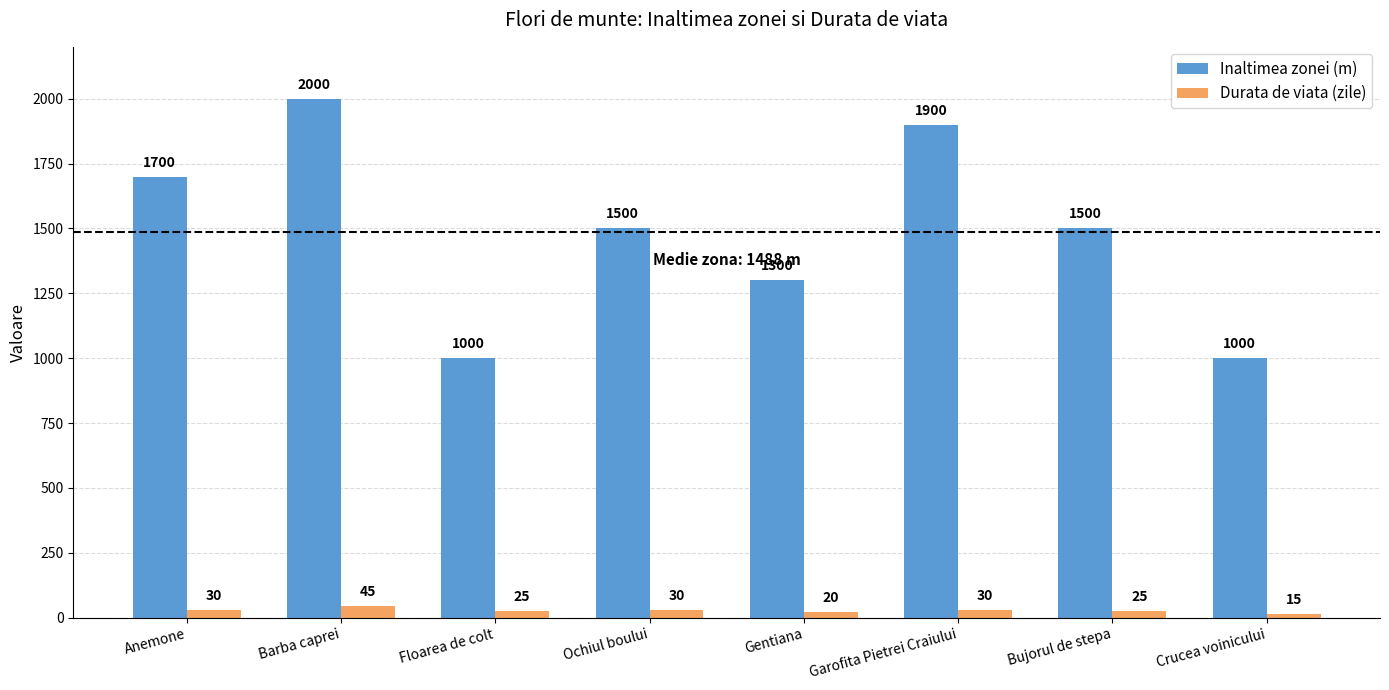

Does the chart contain any negative values?

No